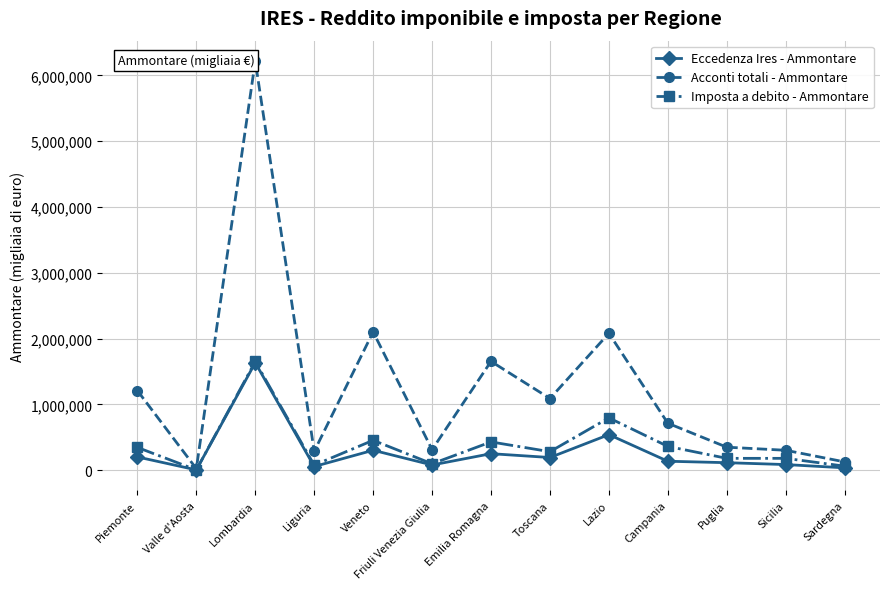

What is the difference between the maximum and second lowest values in the Acconti totali - Ammontare series?

6091589